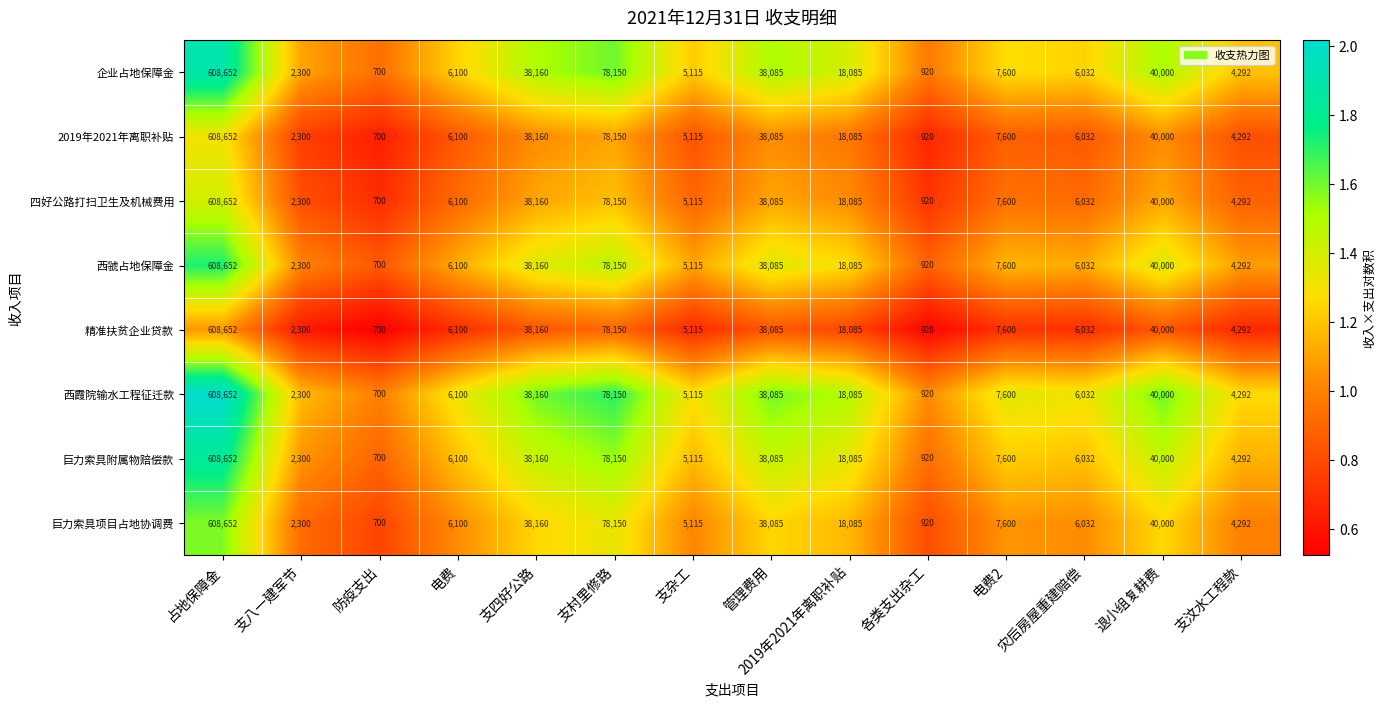

What is the minimum value for 西霞院输水工程征迁款?

700